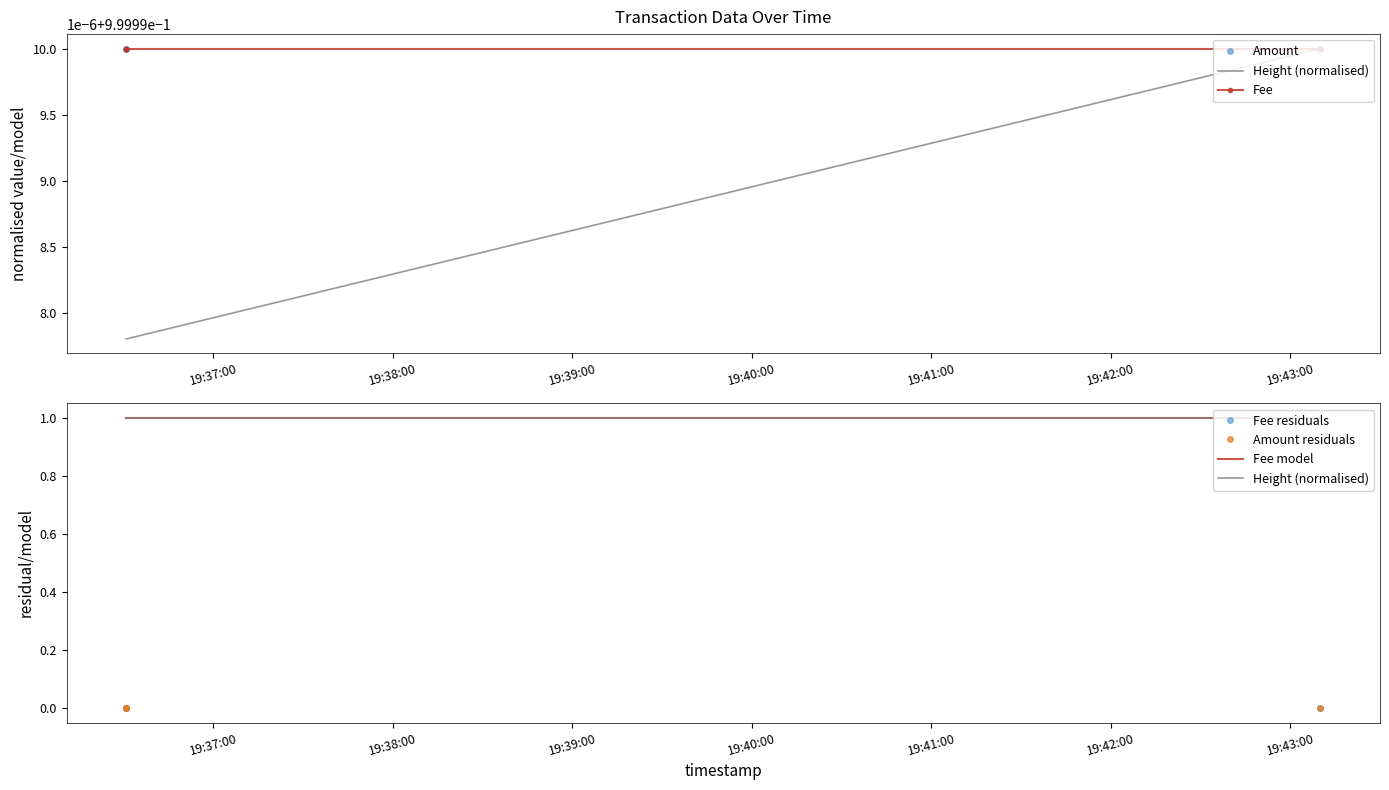

What is the difference between the highest and lowest values at 19:38:00?

1.0